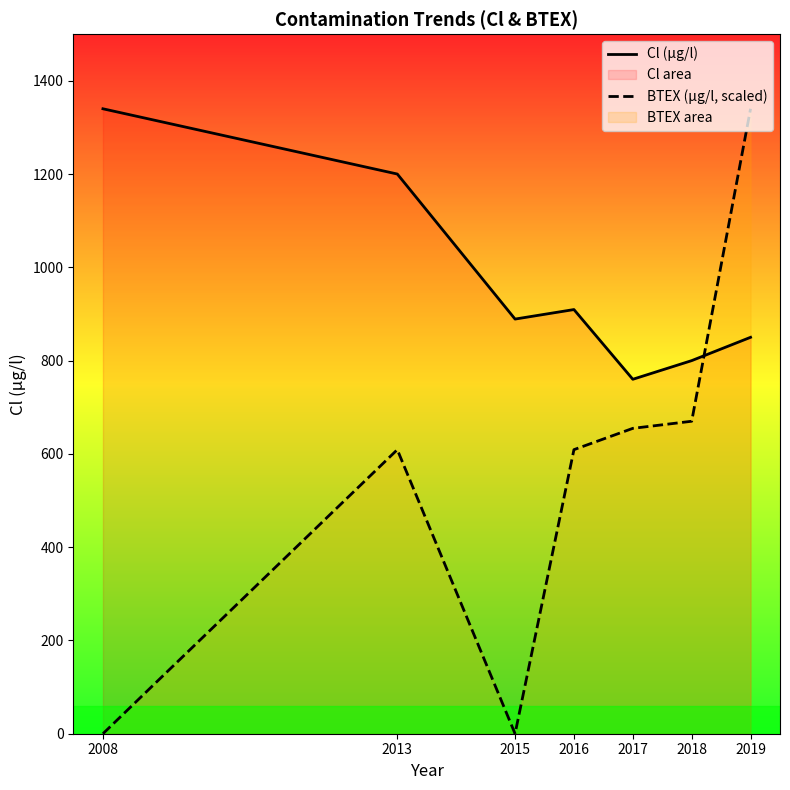

Which label corresponds to the smallest value in the chart?

2008